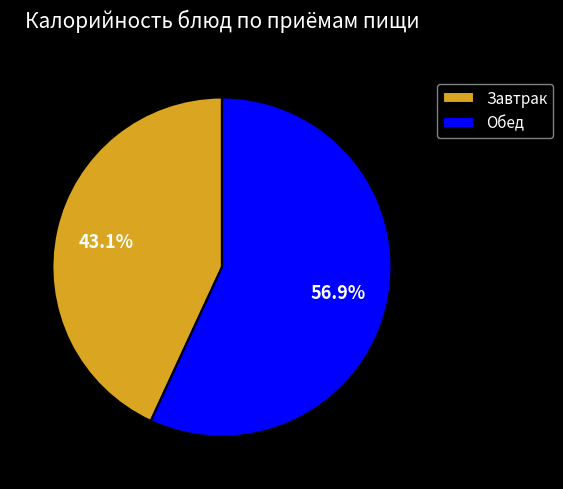

Rank the categories by value from lowest to highest.

Завтрак, Обед